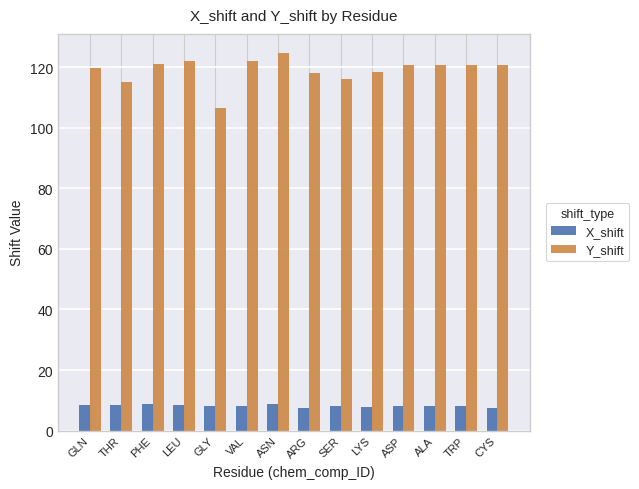

What is the greatest value displayed?

124.8